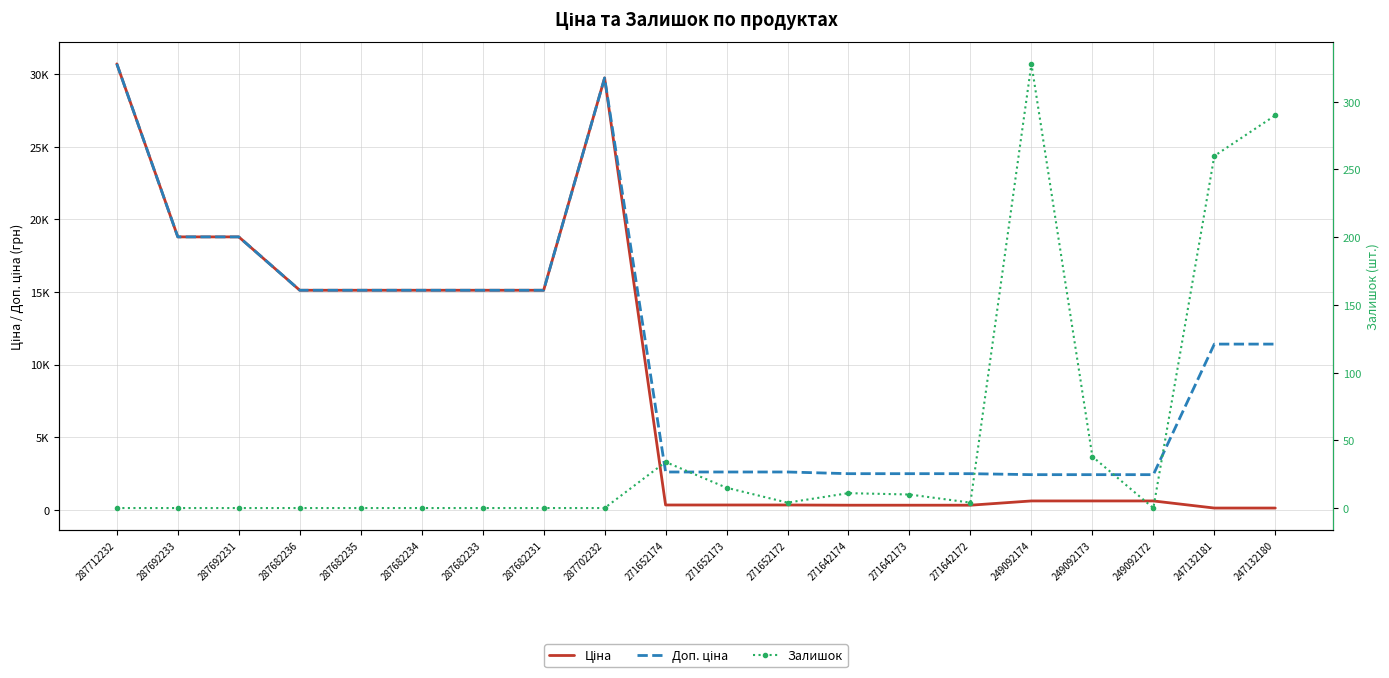

Which series has the widest spread of values?

Ціна